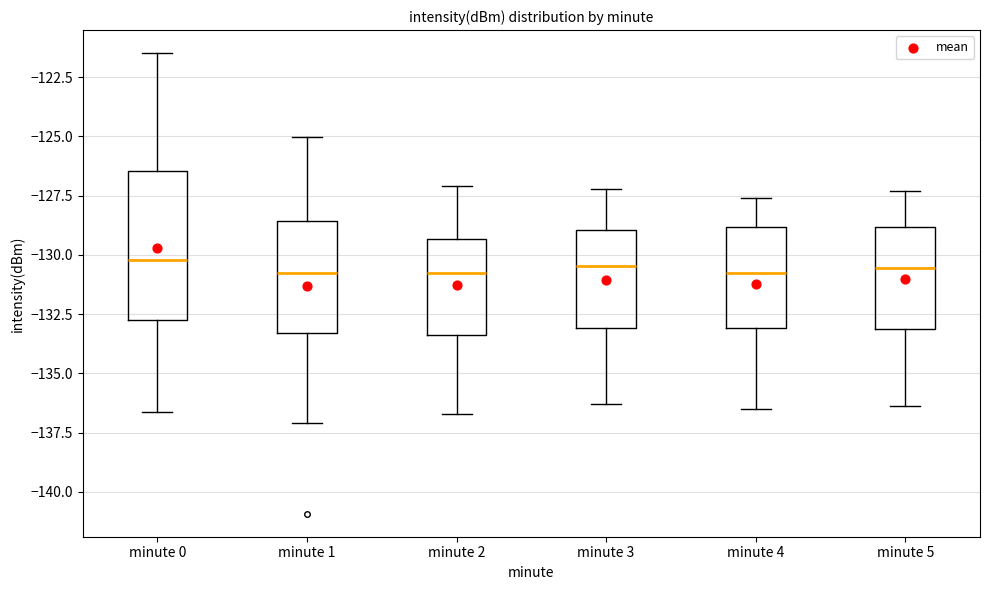

Where does the lower whisker of the box for minute 3 end on the y-axis? The values are not printed on the chart, so give them approximately, as read against the axis.

-136.5